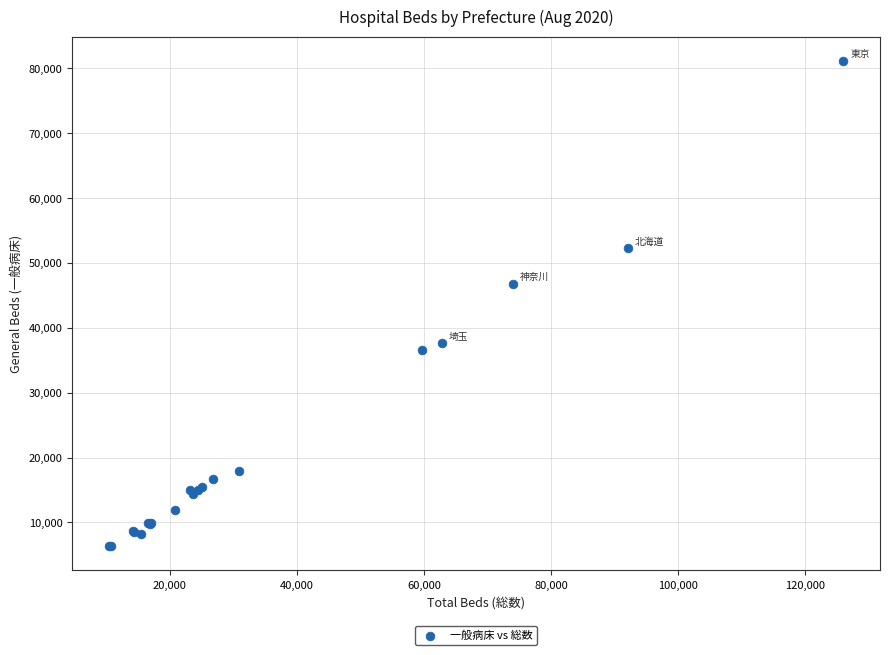

What Y value in the scatter plot is closest to 43734?

46771